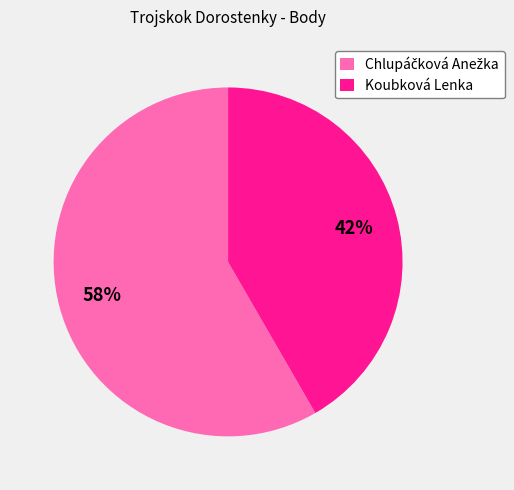

Is it true that Koubková Lenka is 42% of the pie?

True